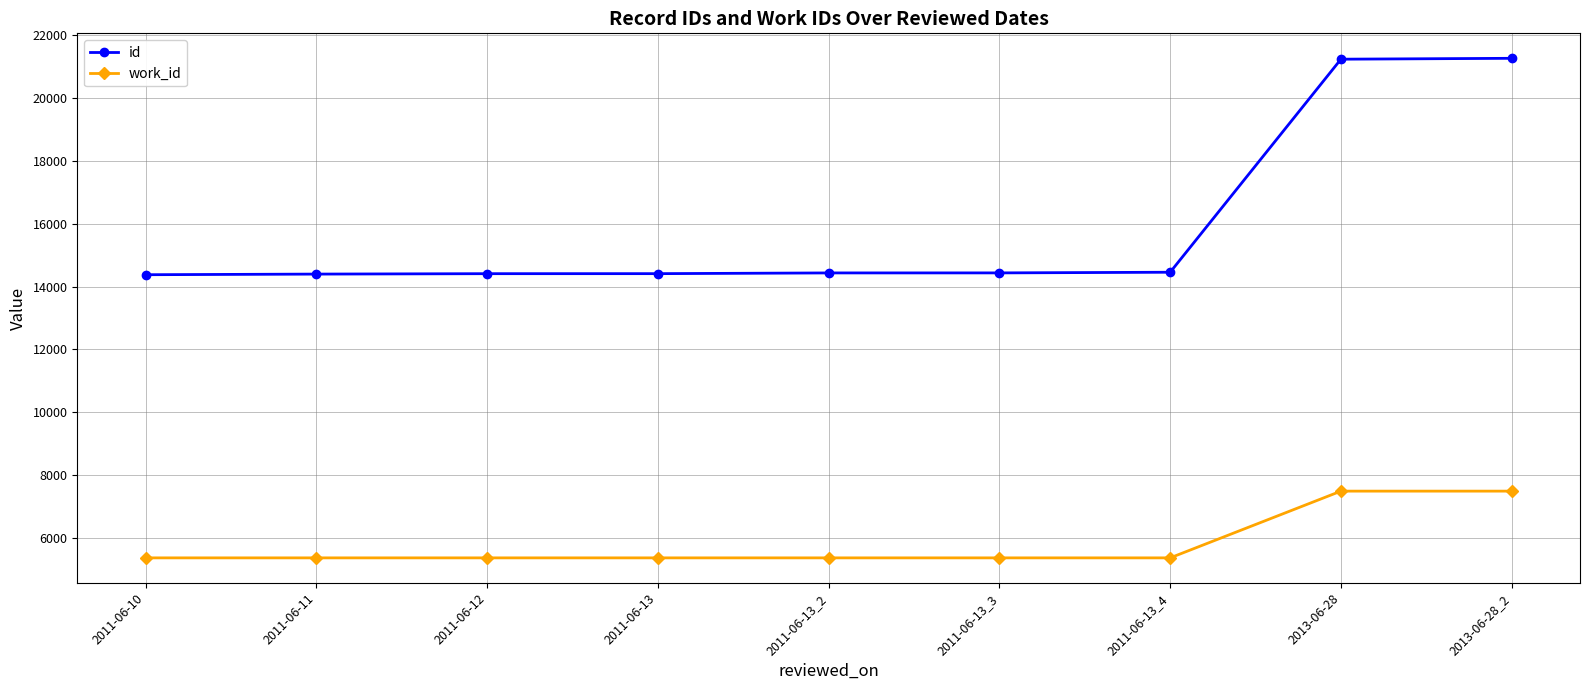

What is the difference between the id values at 2011-06-12 and 2011-06-10?

33